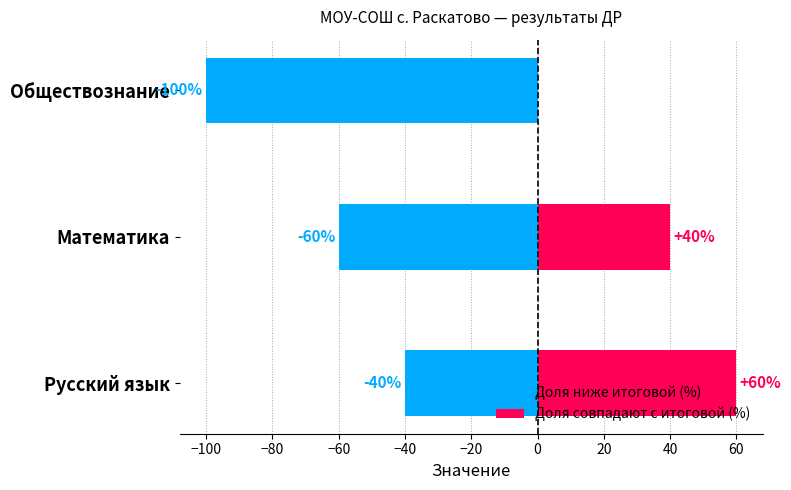

Which series has the widest spread of values?

Доля ниже итоговой (%)